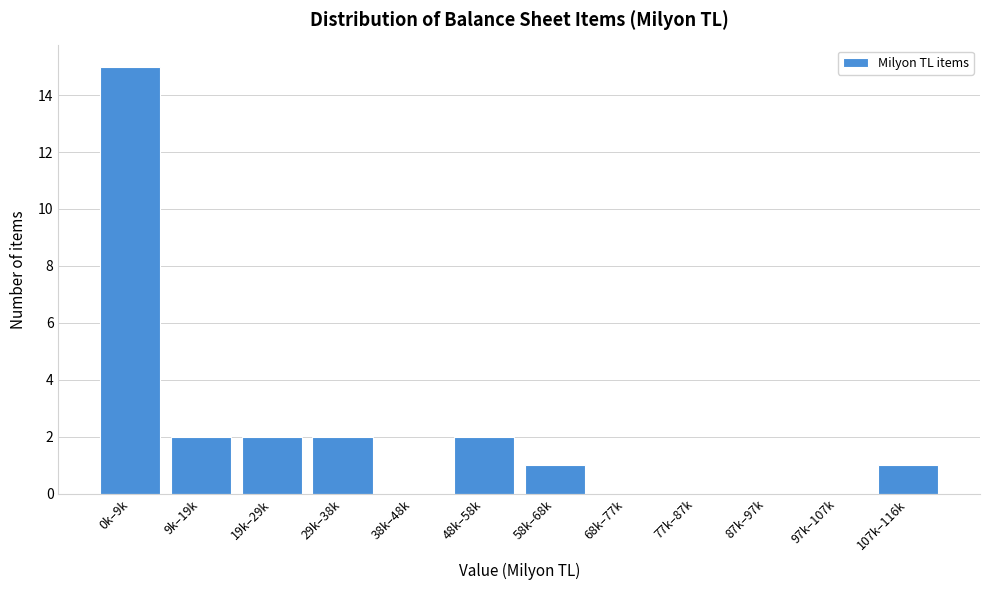

Reading left to right, list all the values displayed in this chart.

0k–9k=15	9k–19k=2	19k–29k=2	29k–38k=2	38k–48k=0	48k–58k=2	58k–68k=1	68k–77k=0	77k–87k=0	87k–97k=0	97k–107k=0	107k–116k=1